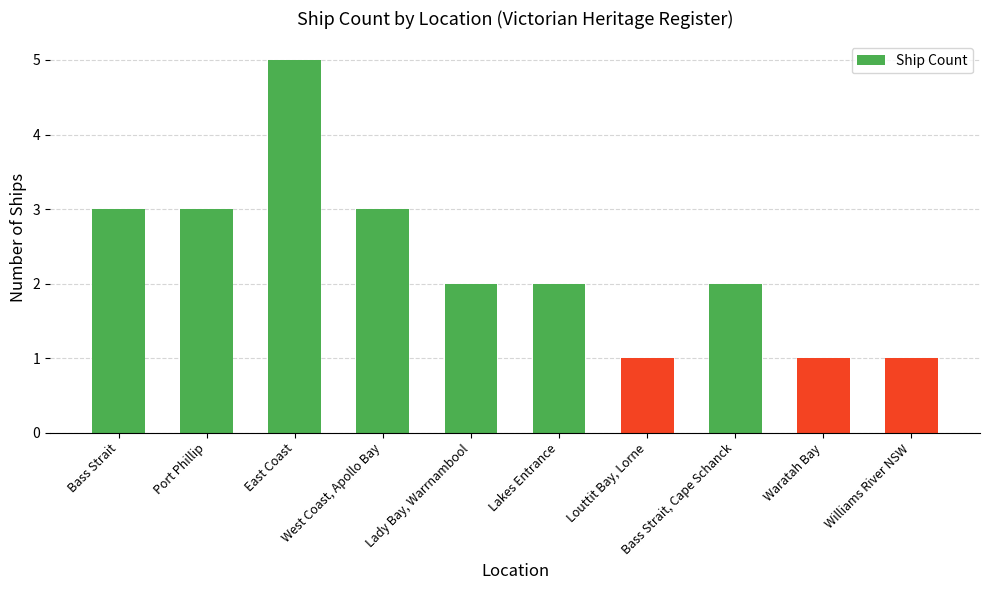

What is the sum of all values?

23